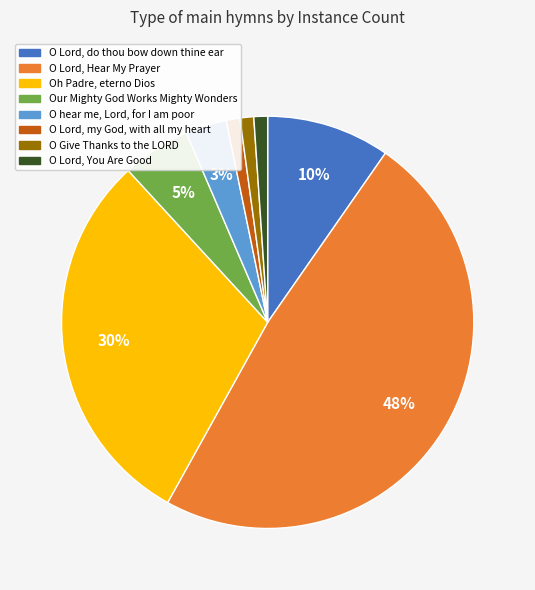

To the nearest percent, what is the difference between the largest and smallest slice percentages?

47%